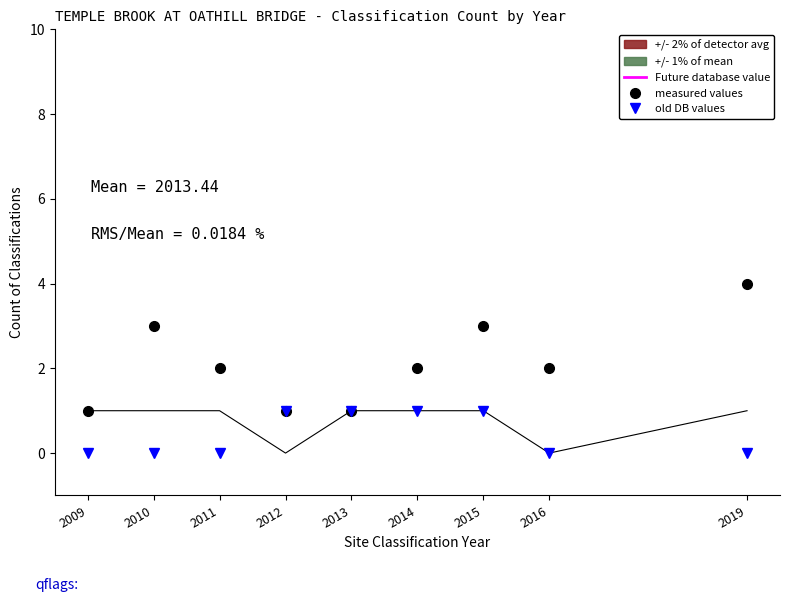

True or false: measured values and old DB values intersect in this chart.

False